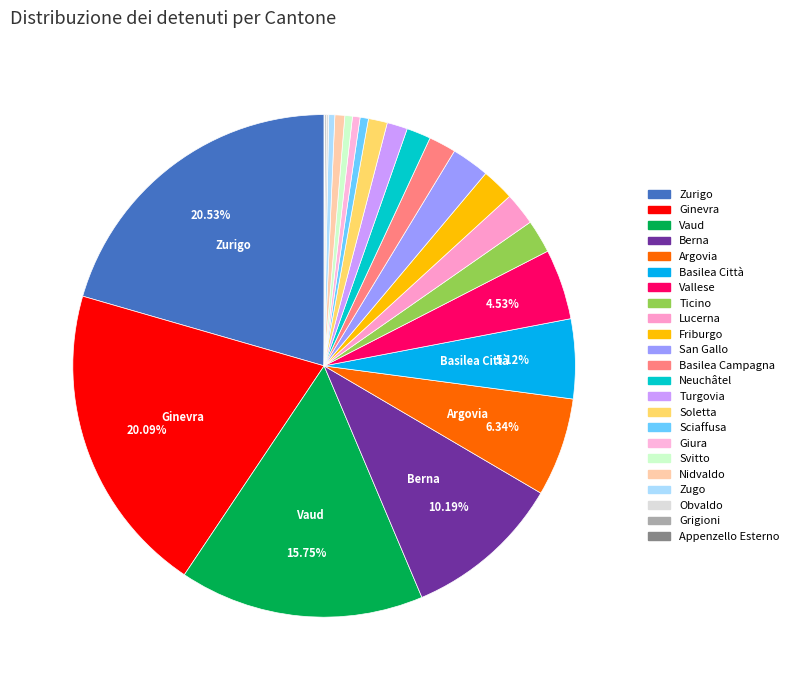

Is Grigioni the majority of the pie?

No